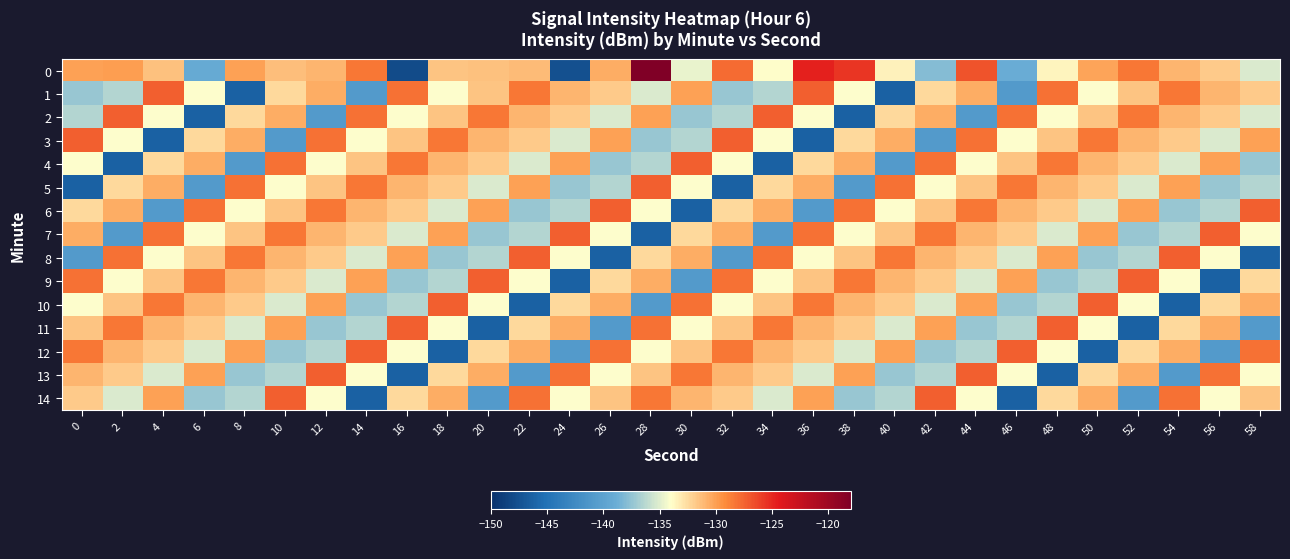

Reading left to right, transcribe all the data shown in this chart.

0: 0=-130.1	2=-129.9	4=-131.5	6=-139.1	8=-130.0	10=-131.4	12=-130.9	14=-128.3	16=-148.0	18=-131.6	20=-131.4	22=-131.2	24=-147.6	26=-130.6	28=-118.1	30=-134.7	32=-127.8	34=-134.0	36=-124.7	38=-125.5	40=-133.5	42=-137.9	44=-126.9	46=-138.9	48=-133.5	50=-130.1	52=-128.3	54=-131.0	56=-131.8	58=-135.2
1: 0=-137.3	2=-136.5	4=-127.3	6=-134.1	8=-146.3	10=-132.4	12=-130.5	14=-140.8	16=-128.1	18=-134.1	20=-131.6	22=-128.3	24=-131.0	26=-131.8	28=-135.2	30=-130.1	32=-137.3	34=-136.5	36=-127.3	38=-134.1	40=-146.3	42=-132.4	44=-130.5	46=-140.8	48=-128.1	50=-134.1	52=-131.6	54=-128.3	56=-131.0	58=-131.8
2: 0=-136.5	2=-127.3	4=-134.1	6=-146.3	8=-132.4	10=-130.5	12=-140.8	14=-128.1	16=-134.1	18=-131.6	20=-128.3	22=-131.0	24=-131.8	26=-135.2	28=-130.1	30=-137.3	32=-136.5	34=-127.3	36=-134.1	38=-146.3	40=-132.4	42=-130.5	44=-140.8	46=-128.1	48=-134.1	50=-131.6	52=-128.3	54=-131.0	56=-131.8	58=-135.2
3: 0=-127.3	2=-134.1	4=-146.3	6=-132.4	8=-130.5	10=-140.8	12=-128.1	14=-134.1	16=-131.6	18=-128.3	20=-131.0	22=-131.8	24=-135.2	26=-130.1	28=-137.3	30=-136.5	32=-127.3	34=-134.1	36=-146.3	38=-132.4	40=-130.5	42=-140.8	44=-128.1	46=-134.1	48=-131.6	50=-128.3	52=-131.0	54=-131.8	56=-135.2	58=-130.1
4: 0=-134.1	2=-146.3	4=-132.4	6=-130.5	8=-140.8	10=-128.1	12=-134.1	14=-131.6	16=-128.3	18=-131.0	20=-131.8	22=-135.2	24=-130.1	26=-137.3	28=-136.5	30=-127.3	32=-134.1	34=-146.3	36=-132.4	38=-130.5	40=-140.8	42=-128.1	44=-134.1	46=-131.6	48=-128.3	50=-131.0	52=-131.8	54=-135.2	56=-130.1	58=-137.3
5: 0=-146.3	2=-132.4	4=-130.5	6=-140.8	8=-128.1	10=-134.1	12=-131.6	14=-128.3	16=-131.0	18=-131.8	20=-135.2	22=-130.1	24=-137.3	26=-136.5	28=-127.3	30=-134.1	32=-146.3	34=-132.4	36=-130.5	38=-140.8	40=-128.1	42=-134.1	44=-131.6	46=-128.3	48=-131.0	50=-131.8	52=-135.2	54=-130.1	56=-137.3	58=-136.5
6: 0=-132.4	2=-130.5	4=-140.8	6=-128.1	8=-134.1	10=-131.6	12=-128.3	14=-131.0	16=-131.8	18=-135.2	20=-130.1	22=-137.3	24=-136.5	26=-127.3	28=-134.1	30=-146.3	32=-132.4	34=-130.5	36=-140.8	38=-128.1	40=-134.1	42=-131.6	44=-128.3	46=-131.0	48=-131.8	50=-135.2	52=-130.1	54=-137.3	56=-136.5	58=-127.3
7: 0=-130.5	2=-140.8	4=-128.1	6=-134.1	8=-131.6	10=-128.3	12=-131.0	14=-131.8	16=-135.2	18=-130.1	20=-137.3	22=-136.5	24=-127.3	26=-134.1	28=-146.3	30=-132.4	32=-130.5	34=-140.8	36=-128.1	38=-134.1	40=-131.6	42=-128.3	44=-131.0	46=-131.8	48=-135.2	50=-130.1	52=-137.3	54=-136.5	56=-127.3	58=-134.1
8: 0=-140.8	2=-128.1	4=-134.1	6=-131.6	8=-128.3	10=-131.0	12=-131.8	14=-135.2	16=-130.1	18=-137.3	20=-136.5	22=-127.3	24=-134.1	26=-146.3	28=-132.4	30=-130.5	32=-140.8	34=-128.1	36=-134.1	38=-131.6	40=-128.3	42=-131.0	44=-131.8	46=-135.2	48=-130.1	50=-137.3	52=-136.5	54=-127.3	56=-134.1	58=-146.3
9: 0=-128.1	2=-134.1	4=-131.6	6=-128.3	8=-131.0	10=-131.8	12=-135.2	14=-130.1	16=-137.3	18=-136.5	20=-127.3	22=-134.1	24=-146.3	26=-132.4	28=-130.5	30=-140.8	32=-128.1	34=-134.1	36=-131.6	38=-128.3	40=-131.0	42=-131.8	44=-135.2	46=-130.1	48=-137.3	50=-136.5	52=-127.3	54=-134.1	56=-146.3	58=-132.4
10: 0=-134.1	2=-131.6	4=-128.3	6=-131.0	8=-131.8	10=-135.2	12=-130.1	14=-137.3	16=-136.5	18=-127.3	20=-134.1	22=-146.3	24=-132.4	26=-130.5	28=-140.8	30=-128.1	32=-134.1	34=-131.6	36=-128.3	38=-131.0	40=-131.8	42=-135.2	44=-130.1	46=-137.3	48=-136.5	50=-127.3	52=-134.1	54=-146.3	56=-132.4	58=-130.5
11: 0=-131.6	2=-128.3	4=-131.0	6=-131.8	8=-135.2	10=-130.1	12=-137.3	14=-136.5	16=-127.3	18=-134.1	20=-146.3	22=-132.4	24=-130.5	26=-140.8	28=-128.1	30=-134.1	32=-131.6	34=-128.3	36=-131.0	38=-131.8	40=-135.2	42=-130.1	44=-137.3	46=-136.5	48=-127.3	50=-134.1	52=-146.3	54=-132.4	56=-130.5	58=-140.8
12: 0=-128.3	2=-131.0	4=-131.8	6=-135.2	8=-130.1	10=-137.3	12=-136.5	14=-127.3	16=-134.1	18=-146.3	20=-132.4	22=-130.5	24=-140.8	26=-128.1	28=-134.1	30=-131.6	32=-128.3	34=-131.0	36=-131.8	38=-135.2	40=-130.1	42=-137.3	44=-136.5	46=-127.3	48=-134.1	50=-146.3	52=-132.4	54=-130.5	56=-140.8	58=-128.1
13: 0=-131.0	2=-131.8	4=-135.2	6=-130.1	8=-137.3	10=-136.5	12=-127.3	14=-134.1	16=-146.3	18=-132.4	20=-130.5	22=-140.8	24=-128.1	26=-134.1	28=-131.6	30=-128.3	32=-131.0	34=-131.8	36=-135.2	38=-130.1	40=-137.3	42=-136.5	44=-127.3	46=-134.1	48=-146.3	50=-132.4	52=-130.5	54=-140.8	56=-128.1	58=-134.1
14: 0=-131.8	2=-135.2	4=-130.1	6=-137.3	8=-136.5	10=-127.3	12=-134.1	14=-146.3	16=-132.4	18=-130.5	20=-140.8	22=-128.1	24=-134.1	26=-131.6	28=-128.3	30=-131.0	32=-131.8	34=-135.2	36=-130.1	38=-137.3	40=-136.5	42=-127.3	44=-134.1	46=-146.3	48=-132.4	50=-130.5	52=-140.8	54=-128.1	56=-134.1	58=-131.6